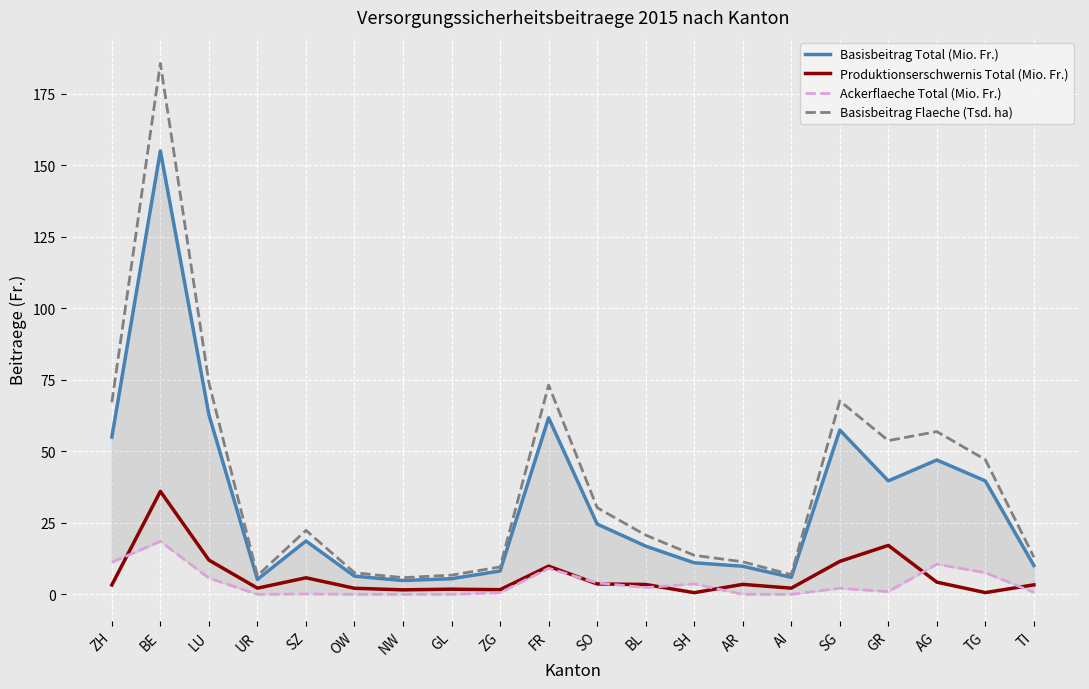

At which label is Ackerflaeche Total (Mio. Fr.) closest to 9?

FR